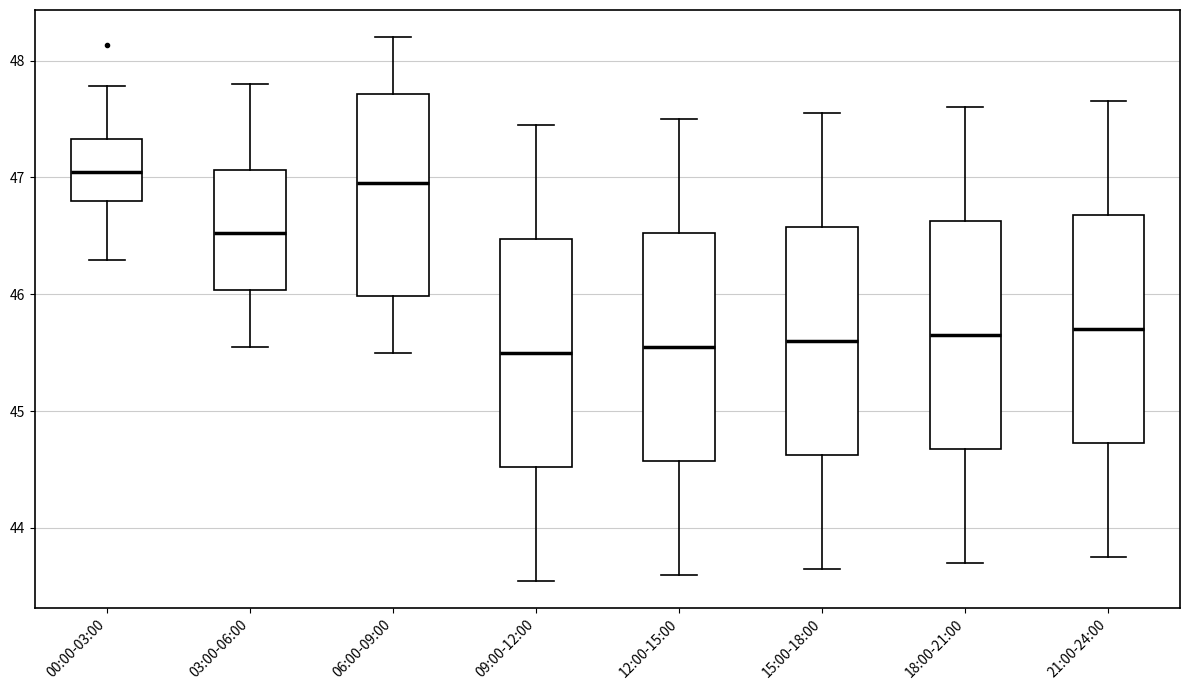

Reading left to right, transcribe this box plot: for each box, give where its median line is, the range the box spans, and where its two whiskers end, as read against the y-axis. The values are not printed on the chart, so give them approximately, as read against the axis.

00:00-03:00: median 47.1, box 46.8 to 47.3, whiskers 46.3 to 47.8
03:00-06:00: median 46.5, box 46.0 to 47.1, whiskers 45.6 to 47.8
06:00-09:00: median 47.0, box 46.0 to 47.7, whiskers 45.5 to 48.2
09:00-12:00: median 45.5, box 44.5 to 46.5, whiskers 43.6 to 47.5
12:00-15:00: median 45.6, box 44.6 to 46.5, whiskers 43.6 to 47.5
15:00-18:00: median 45.6, box 44.6 to 46.6, whiskers 43.7 to 47.6
18:00-21:00: median 45.7, box 44.7 to 46.6, whiskers 43.7 to 47.6
21:00-24:00: median 45.7, box 44.7 to 46.7, whiskers 43.8 to 47.7